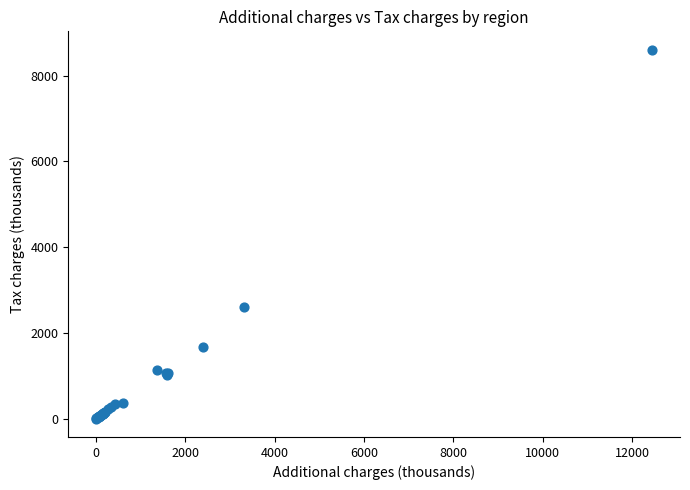

What Y value in the scatter plot is closest to 4303?

2613.0